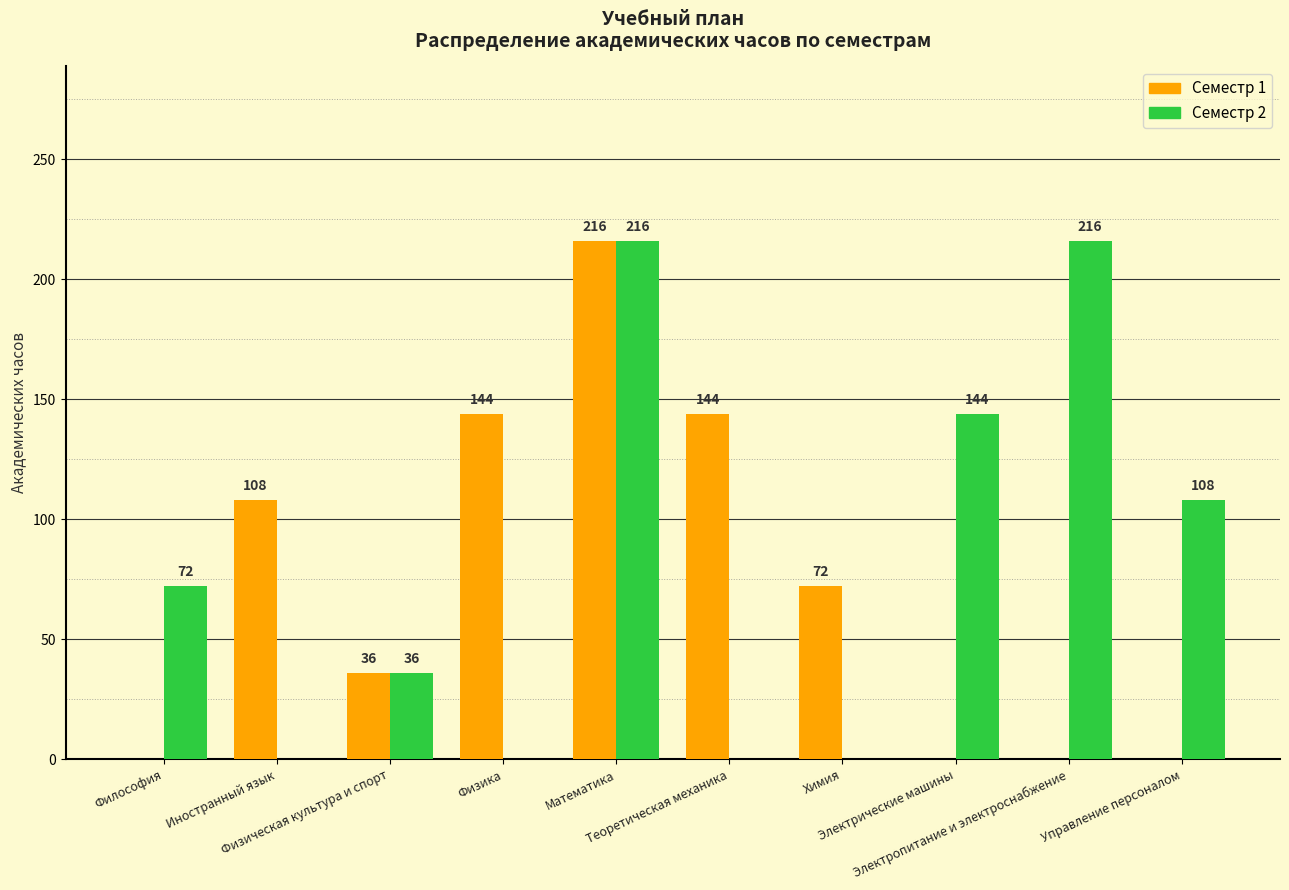

What is the greatest value displayed?

216